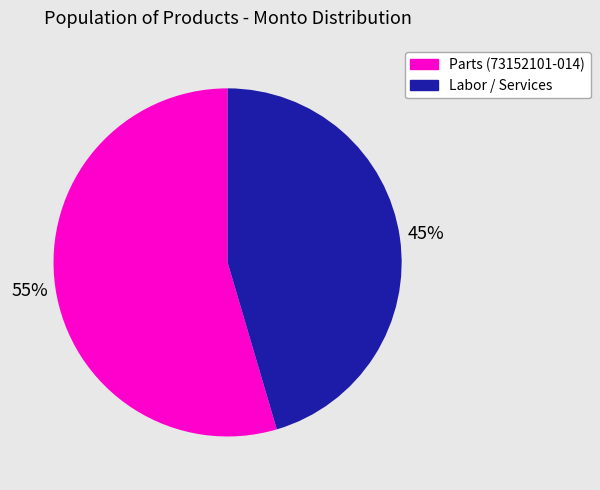

Is there any slice that represents more than half of the pie?

Yes